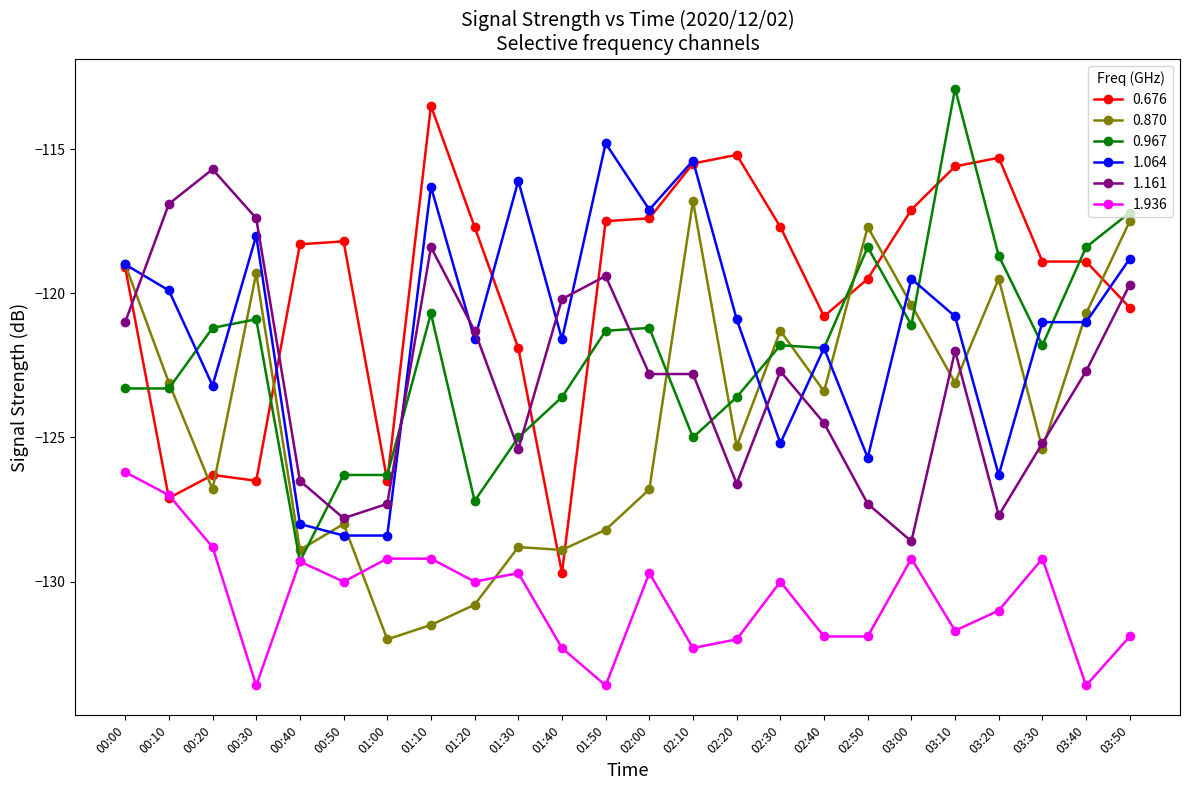

The value of 0.676 at 02:40 is -171.1. True or false?

False